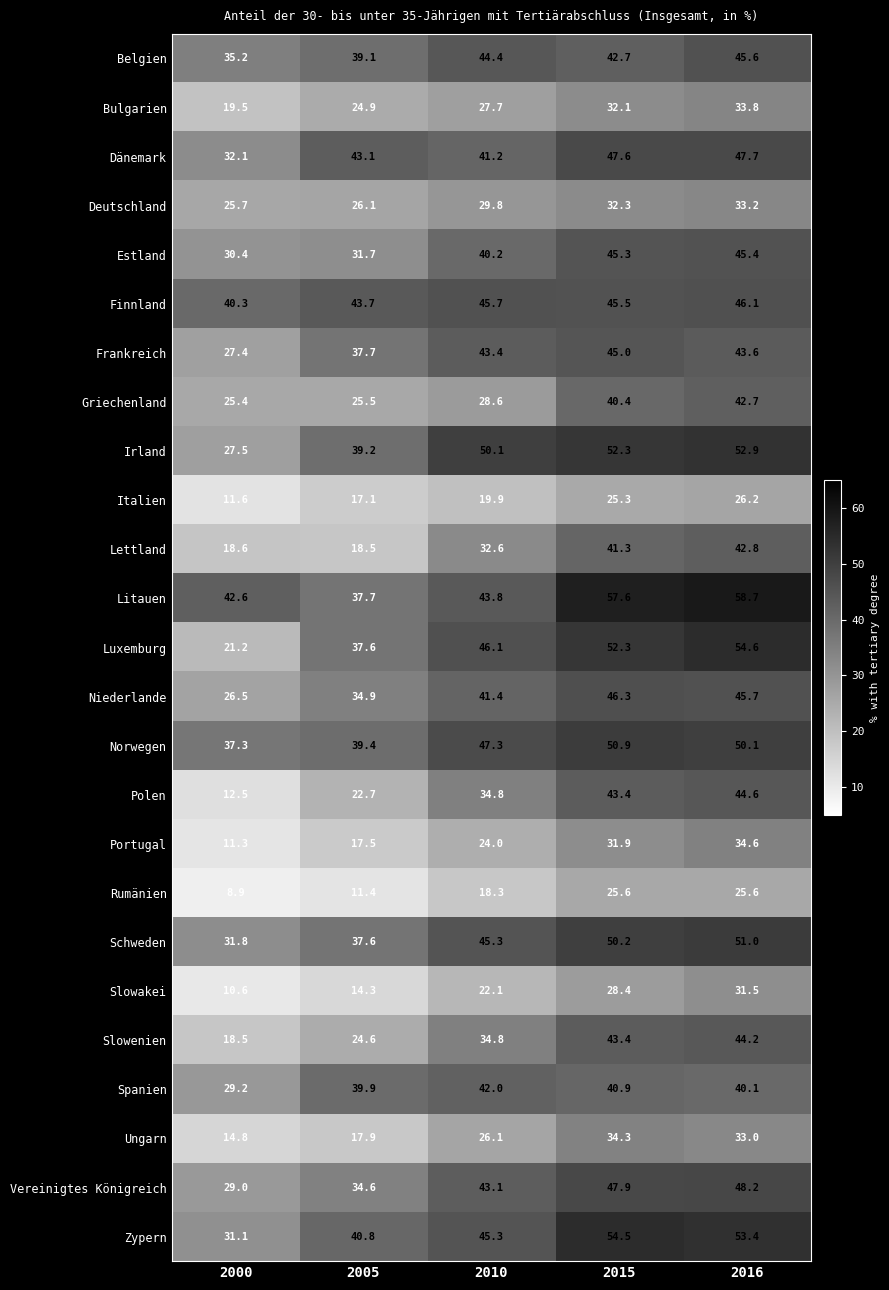

Where is Rumänien nearest to the value 17?

2010